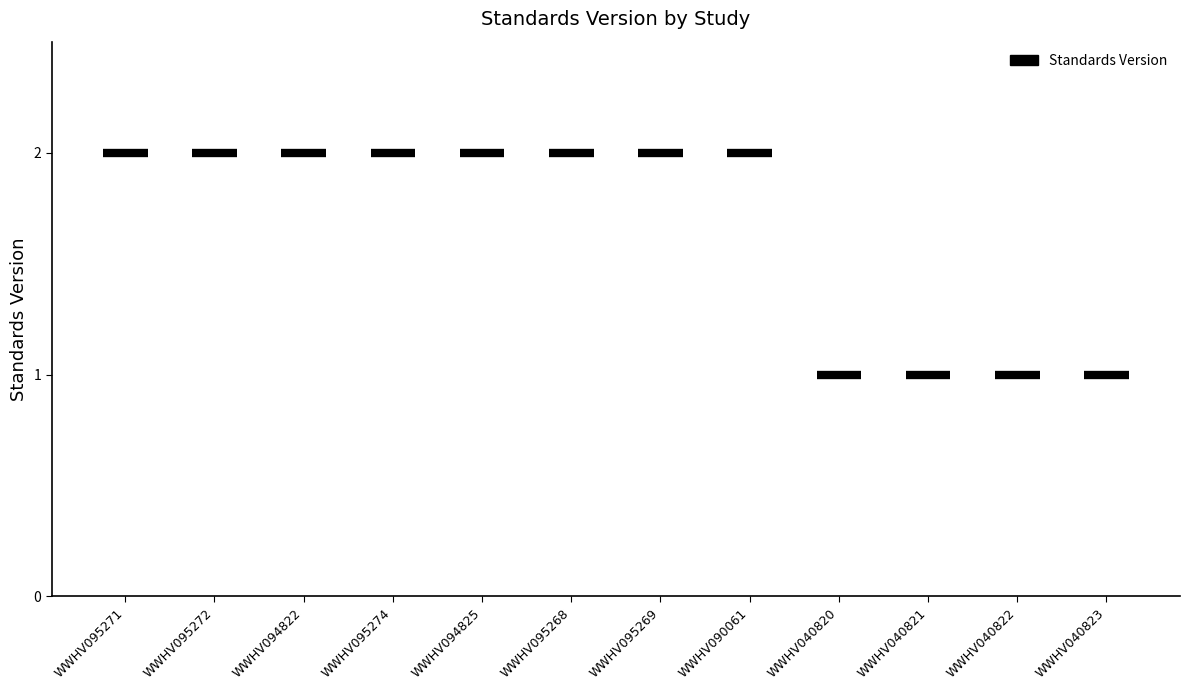

The value at WWHV095268 is 2. True or false?

True